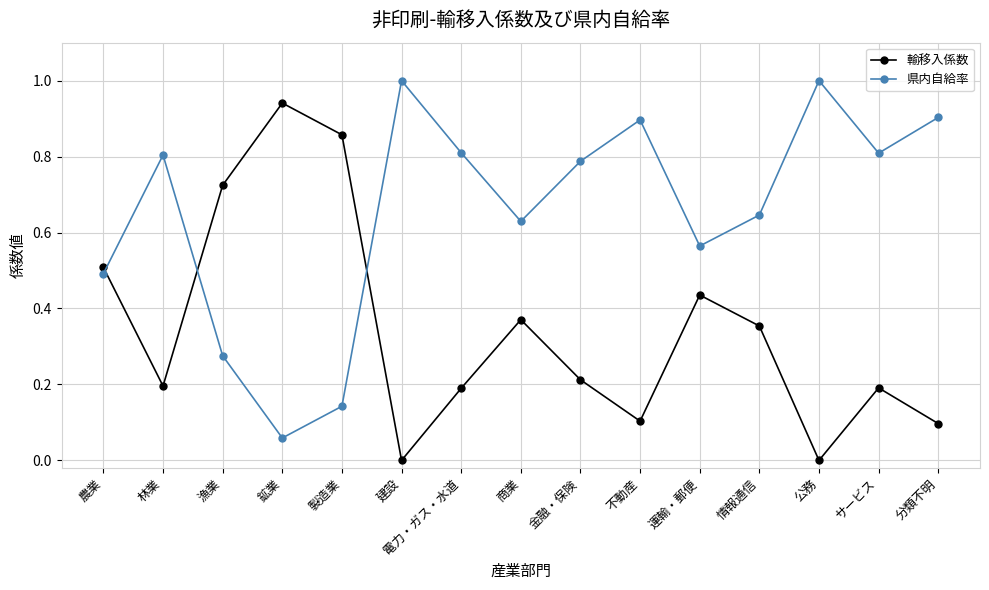

What is the label of the 9th point from the left?

金融・保険